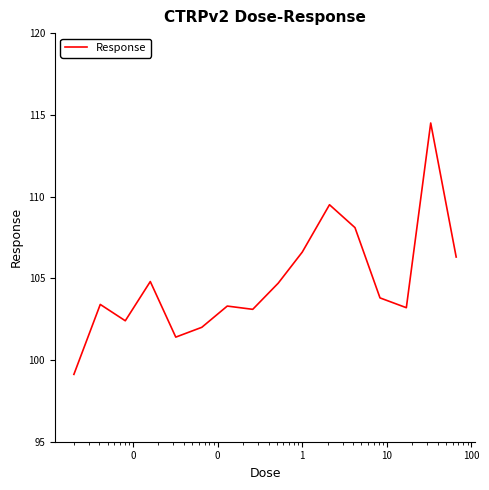

What is the difference between the maximum and minimum values?

15.4